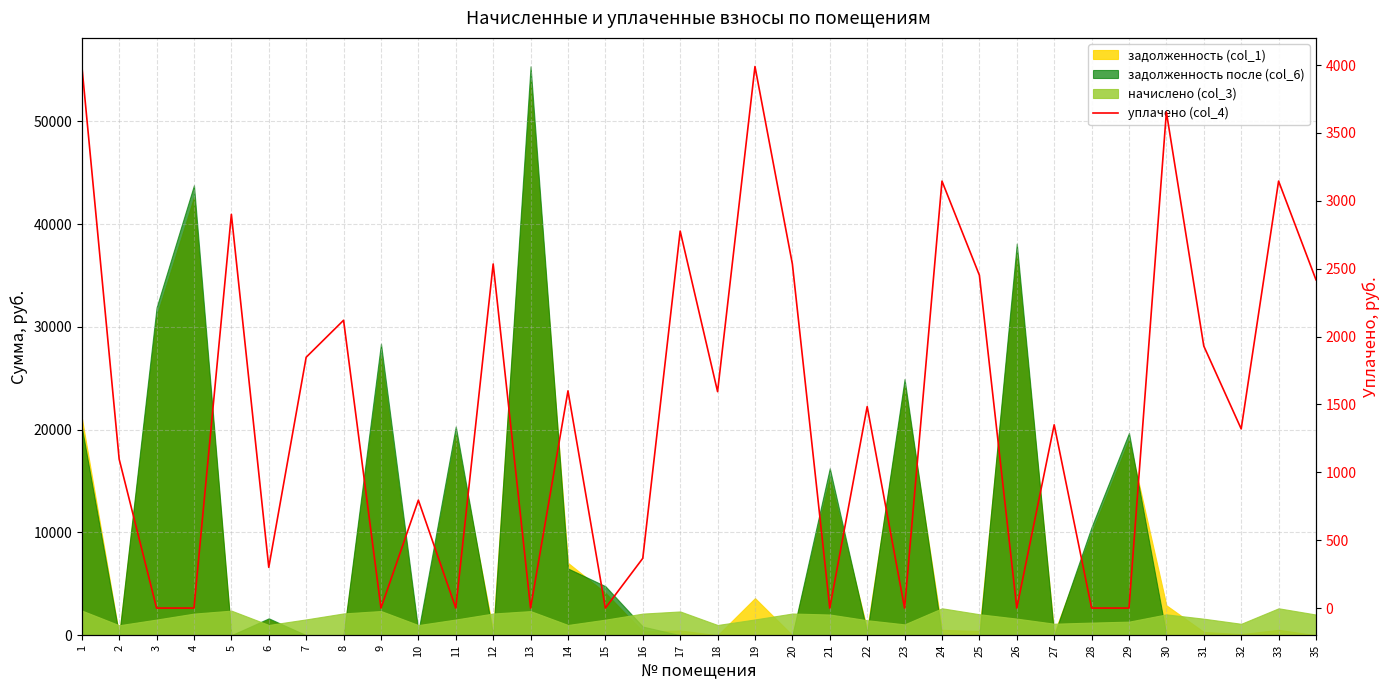

The value at 22 is 1484.0. True or false?

True